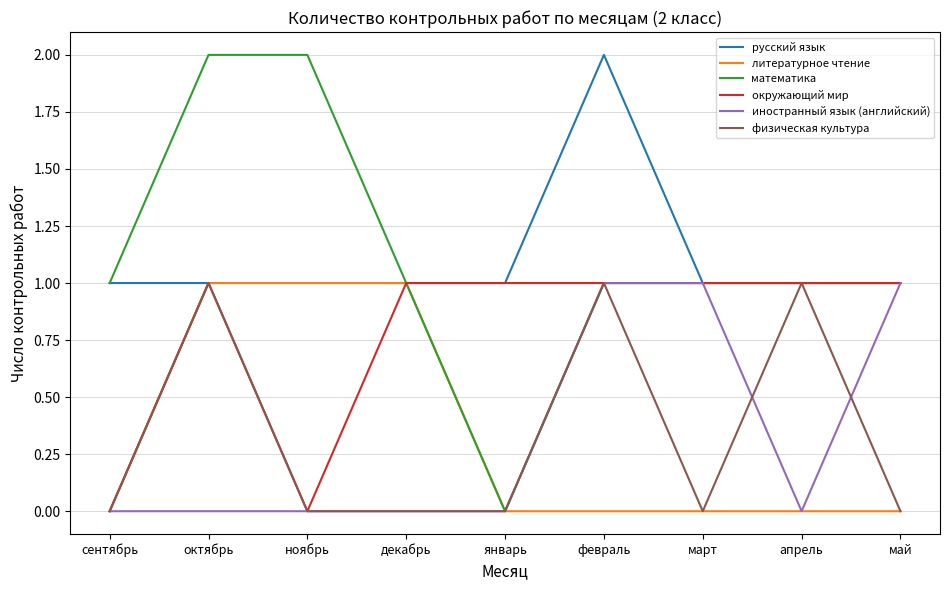

Which category has the lowest value in the математика series?

январь